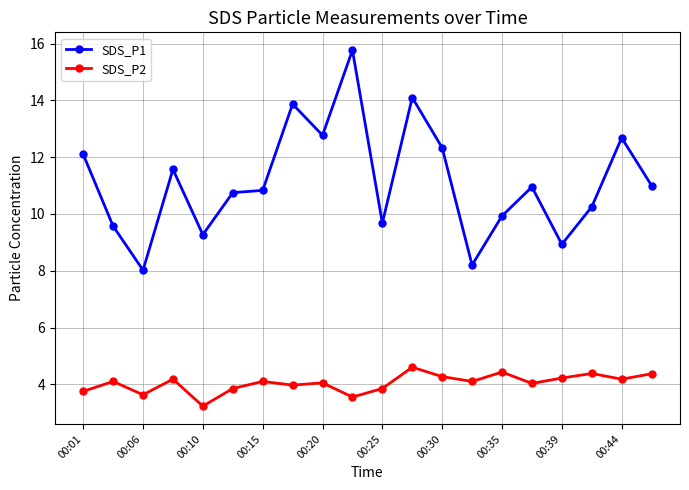

What is the smallest value displayed?

3.2